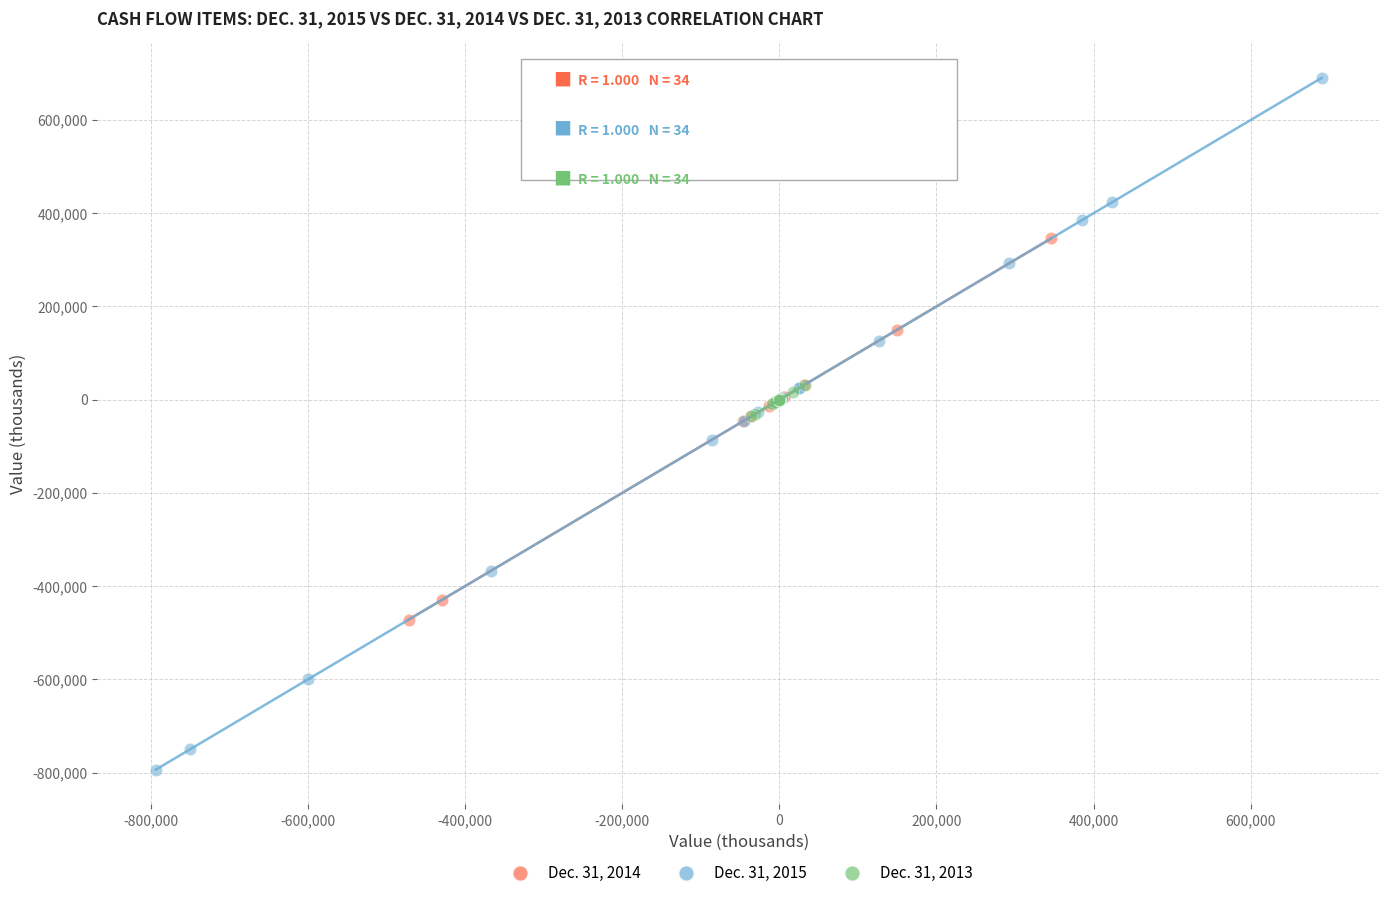

What are all the series names shown in the legend?

Dec. 31, 2014, Dec. 31, 2015, Dec. 31, 2013